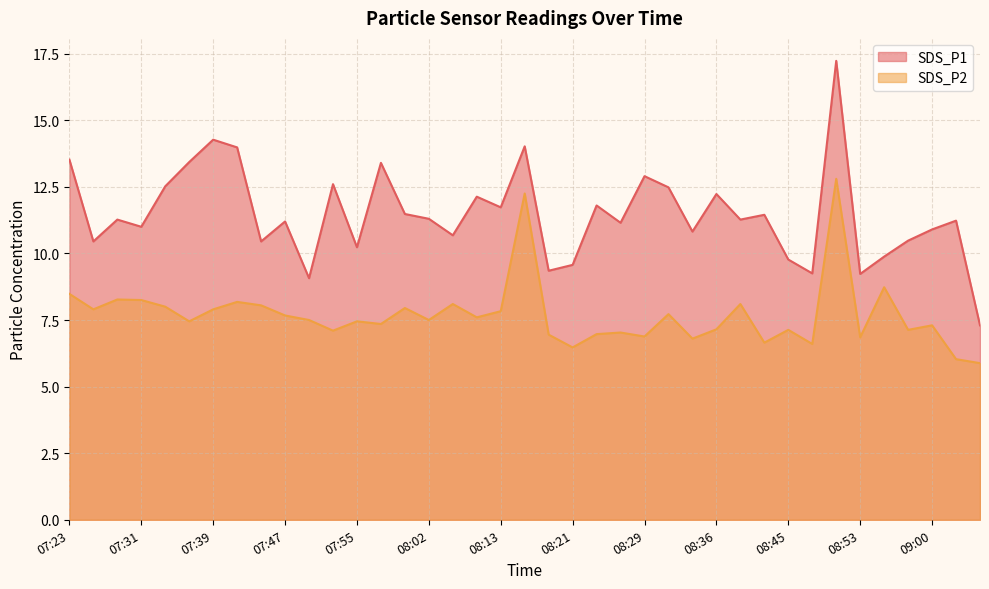

How many interior local peaks does the SDS_P1 series have?

13